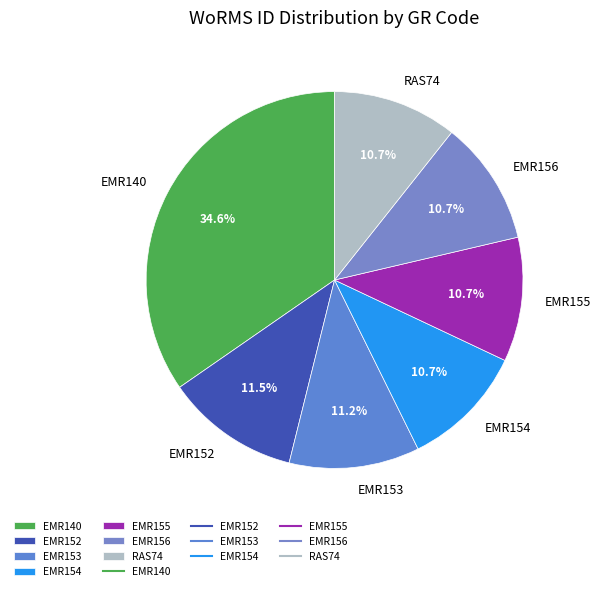

What is the ratio of the value at EMR156 to the value at EMR152?

0.9